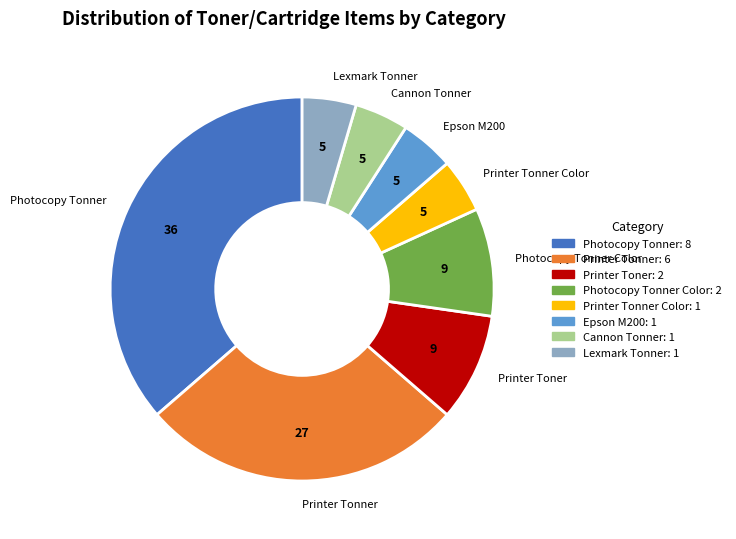

Is there a majority slice in this chart?

No